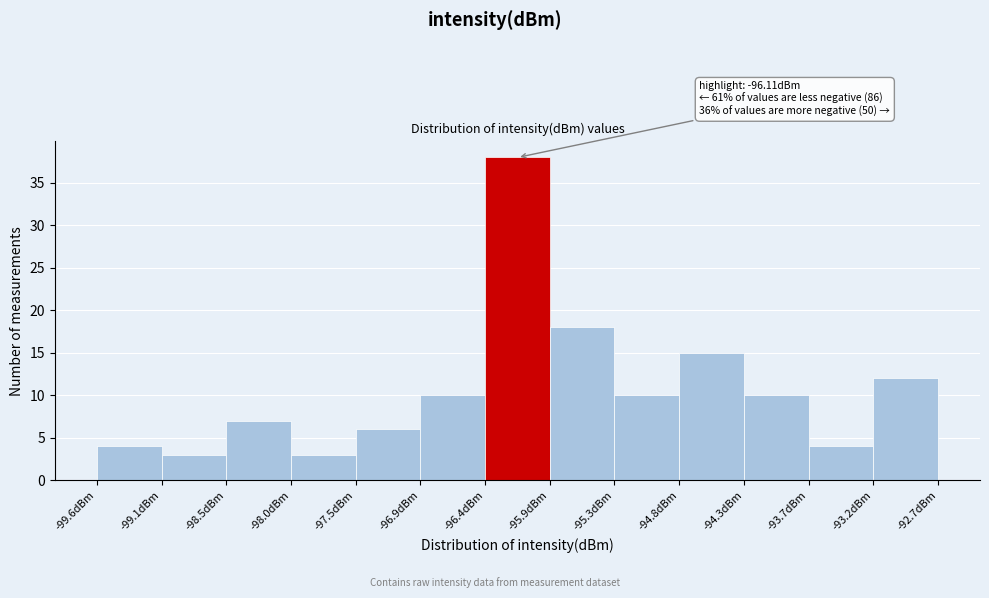

Which range on the x-axis has the tallest bar?

-96.4 to -95.9